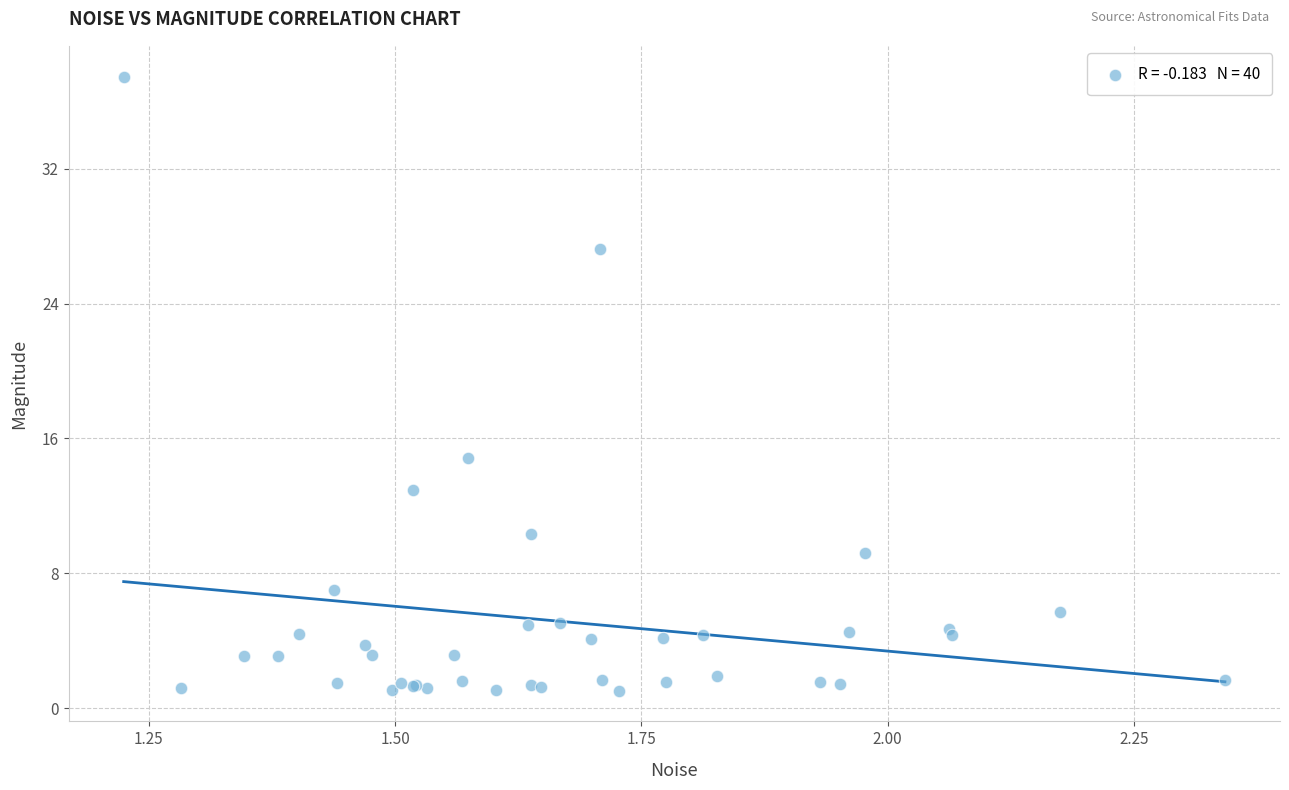

What Y value in the scatter plot is closest to 19?

14.8